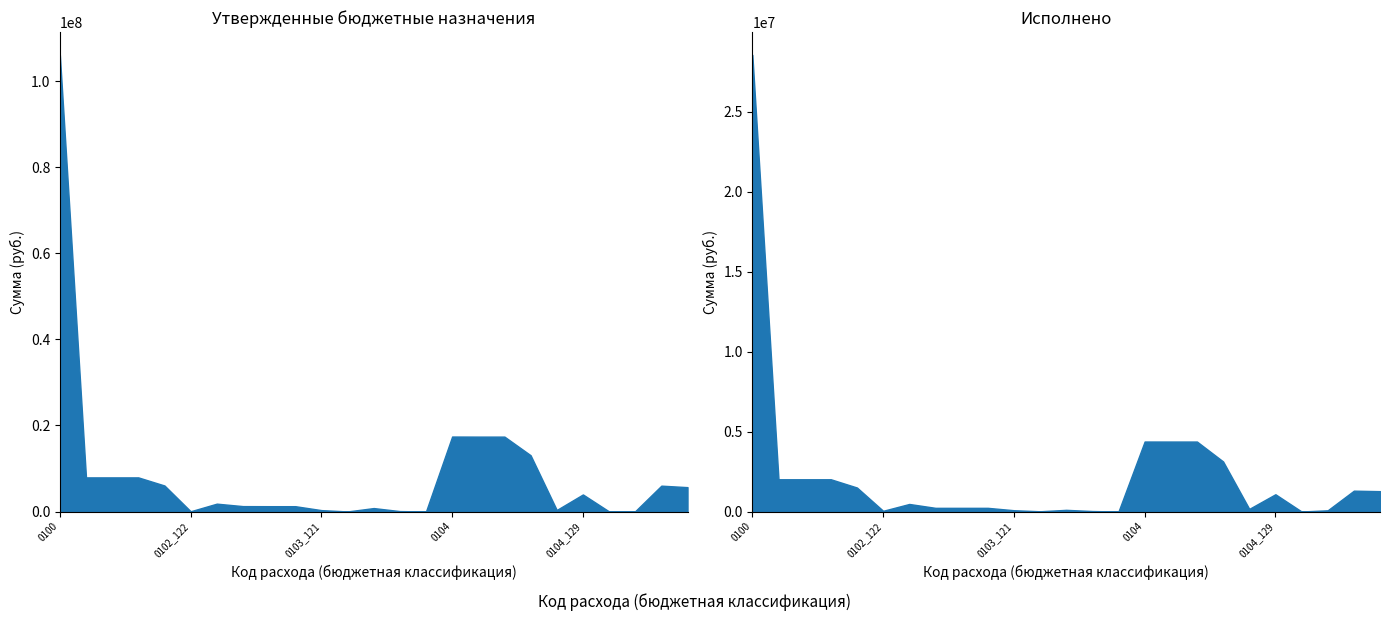

At which category does the chart reach its peak across all series?

0100